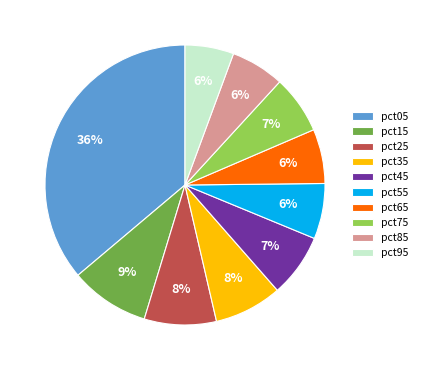

To the nearest percent, what is the difference between the pct25 and pct55 slice percentages?

2%